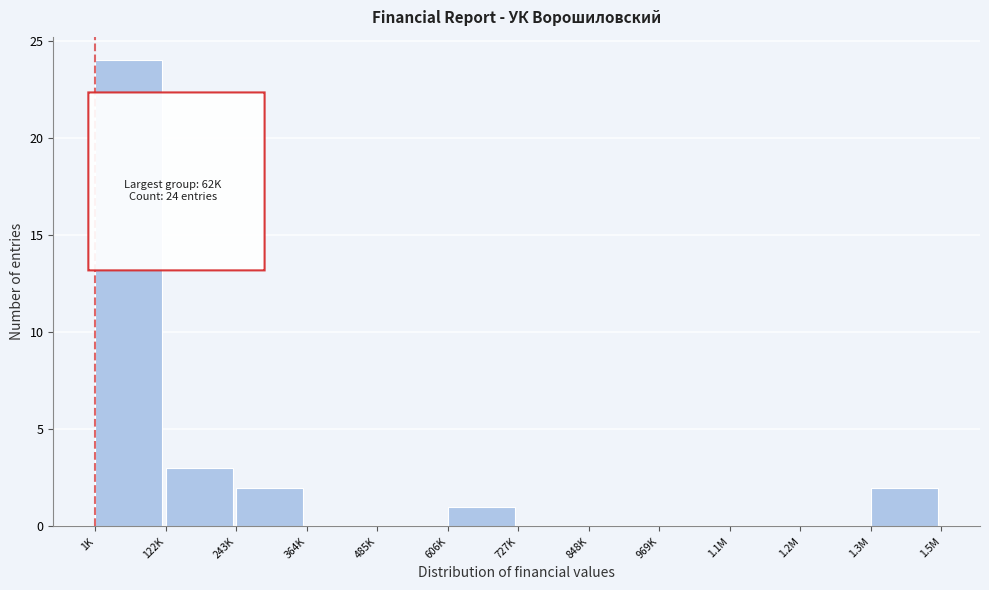

Reading right to left, list all the values displayed in this chart.

1.3M=2	1.2M=0	1.1M=0	969K=0	848K=0	727K=0	606K=1	485K=0	364K=0	243K=2	122K=3	1K=24